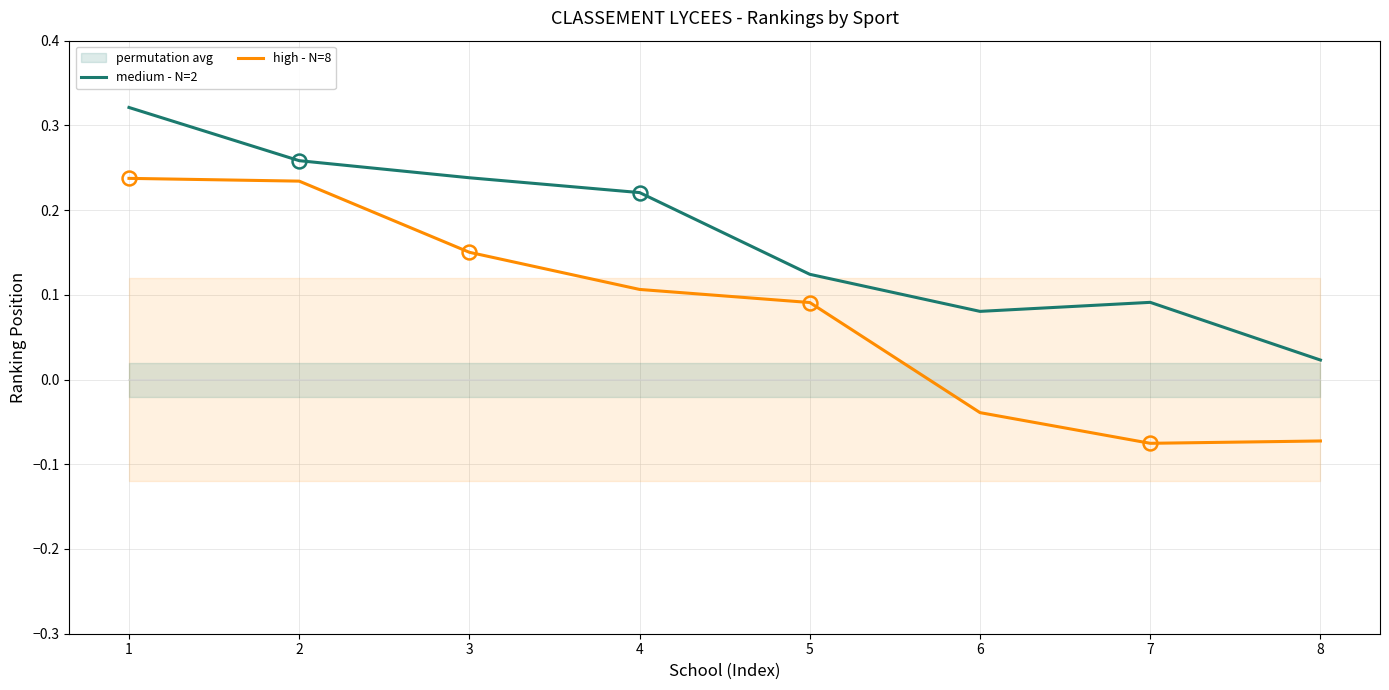

Reading left to right, list all the values displayed in this chart.

medium - N=2: 0.3	0.3	0.2	0.2	0.1	0.1	0.1	0.0
high - N=8: 0.2	0.2	0.2	0.1	0.1	-0.0	-0.1	-0.1